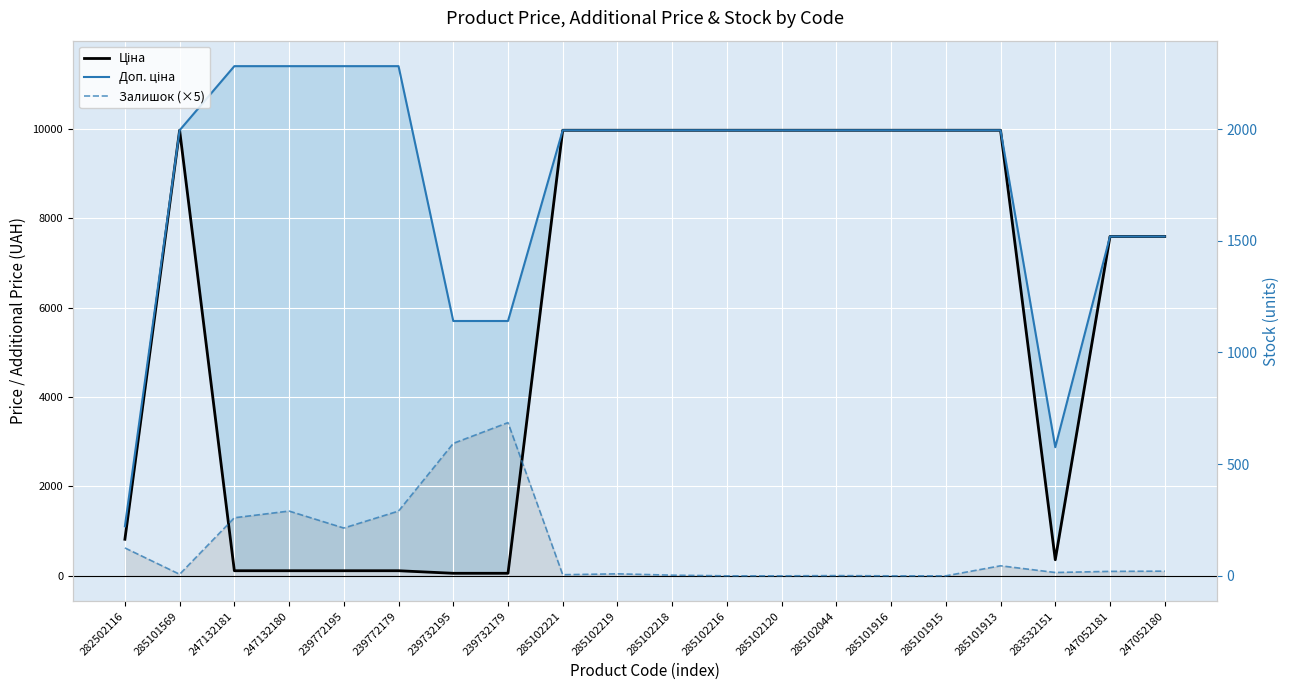

Reading left to right, list all the values displayed in this chart.

Ціна: 818.5	9975.0	114.1	114.1	114.1	114.1	57.0	57.0	9975.0	9975.0	9975.0	9975.0	9975.0	9975.0	9975.0	9975.0	9975.0	359.9	7596.5	7596.5
Доп. ціна: 1109.2	9975.0	11410.0	11410.0	11410.0	11410.0	5705.0	5705.0	9975.0	9975.0	9975.0	9975.0	9975.0	9975.0	9975.0	9975.0	9975.0	2878.8	7596.5	7596.5
Залишок (×5): 625.0	35.0	1300.0	1450.0	1070.0	1450.0	2965.0	3430.0	25.0	45.0	15.0	0.0	0.0	5.0	0.0	0.0	225.0	75.0	100.0	105.0